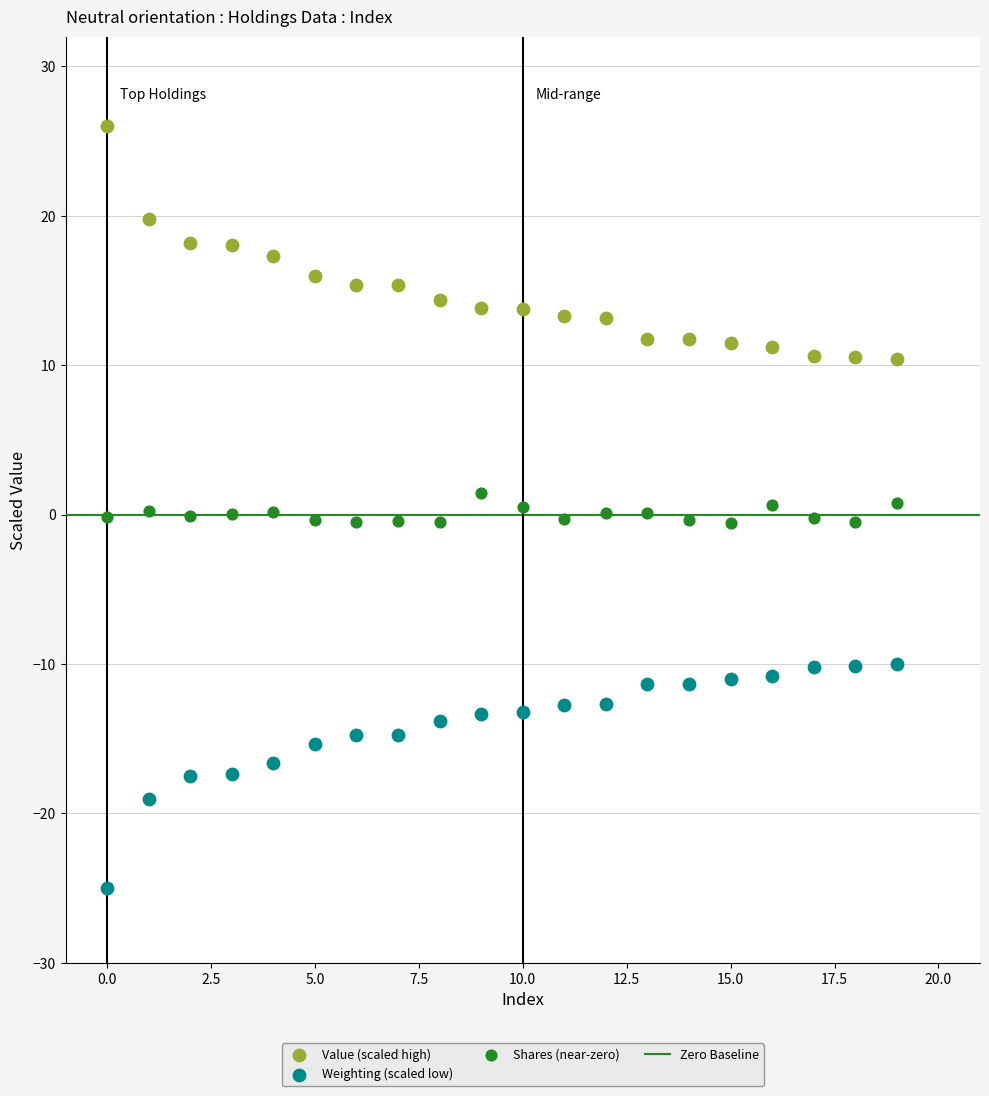

Which series reaches the maximum Y coordinate?

Value (scaled high)